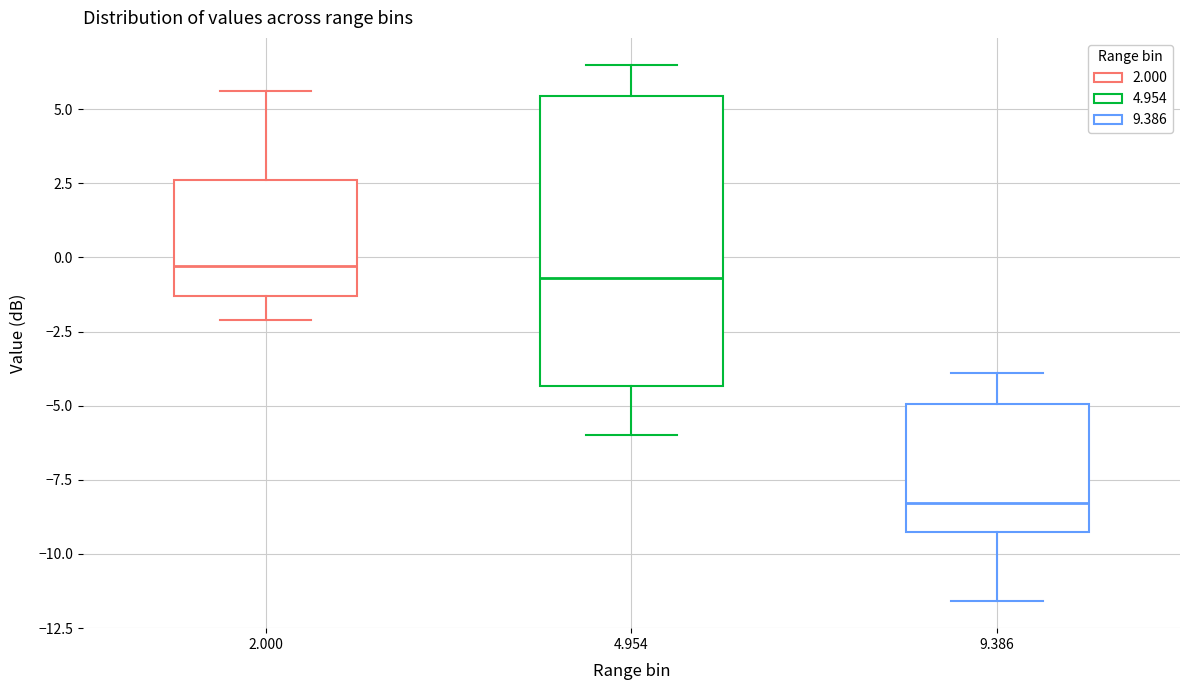

Where does the upper whisker of the box at x = 4.954 end on the y-axis? The values are not printed on the chart, so give them approximately, as read against the axis.

6.5